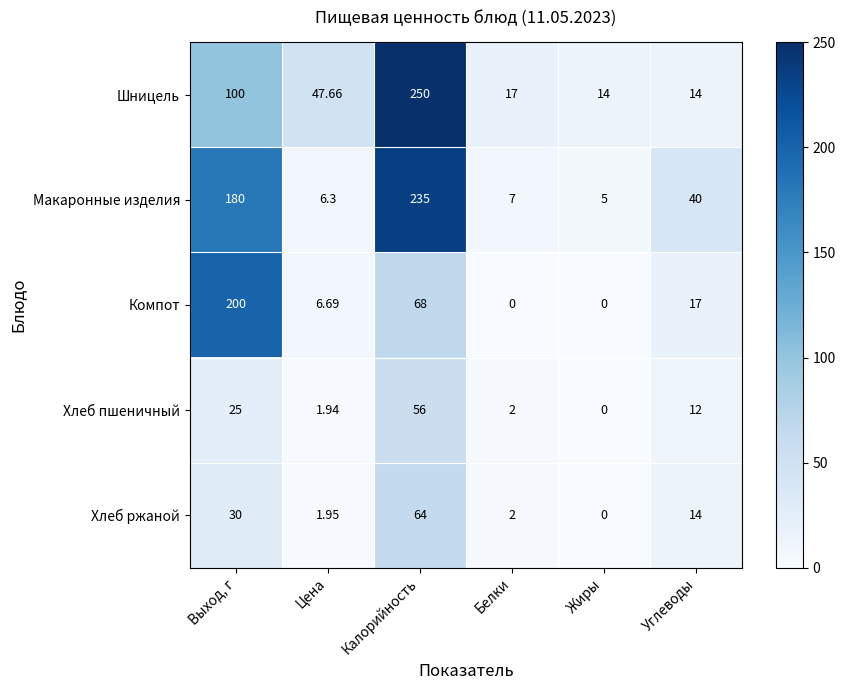

Which series has the largest total across all categories?

Макаронные изделия